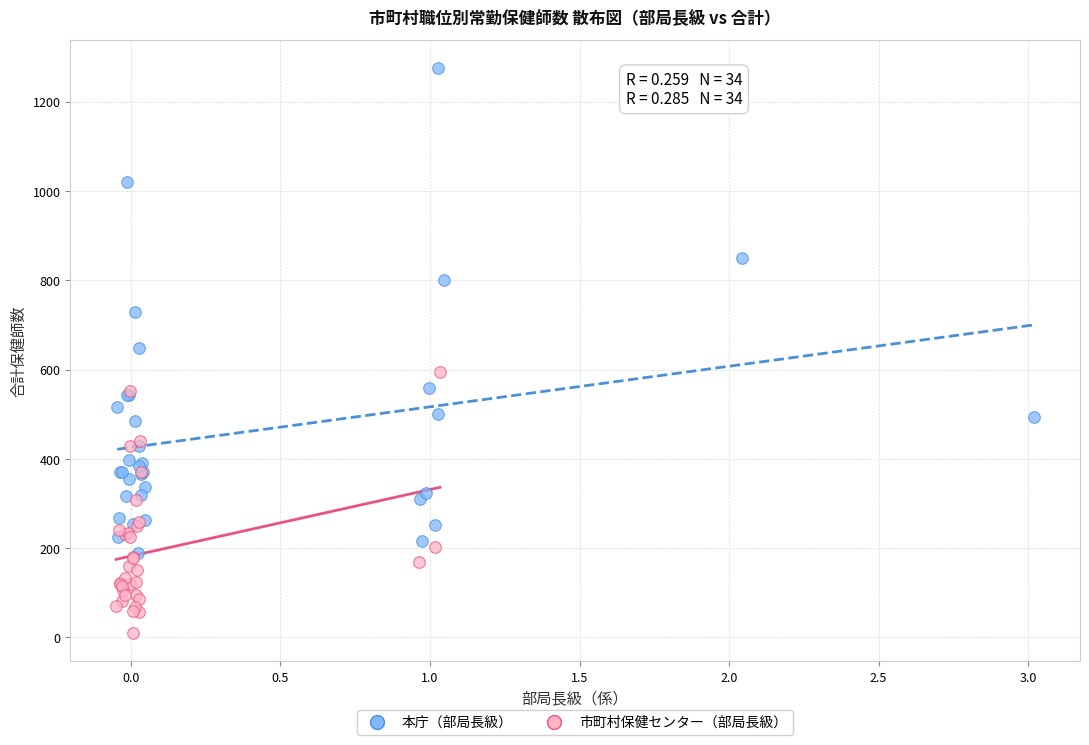

Which series contains the highest Y value?

本庁（部局長級）